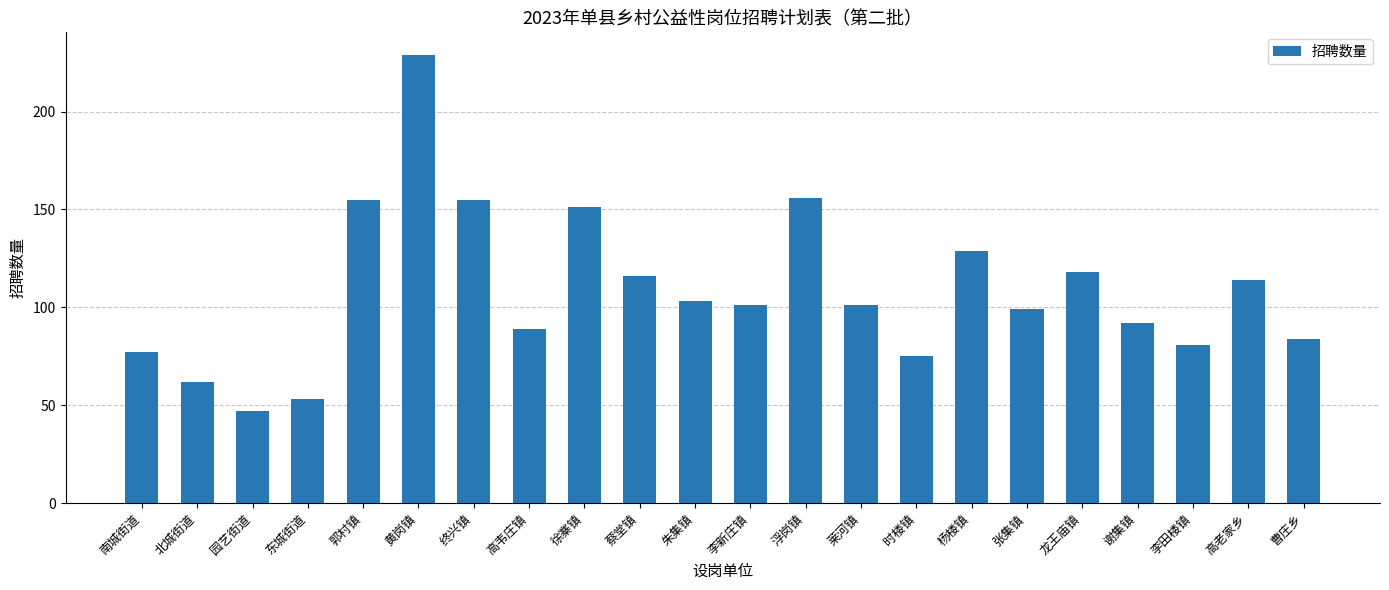

Count the number of categories in the chart.

22